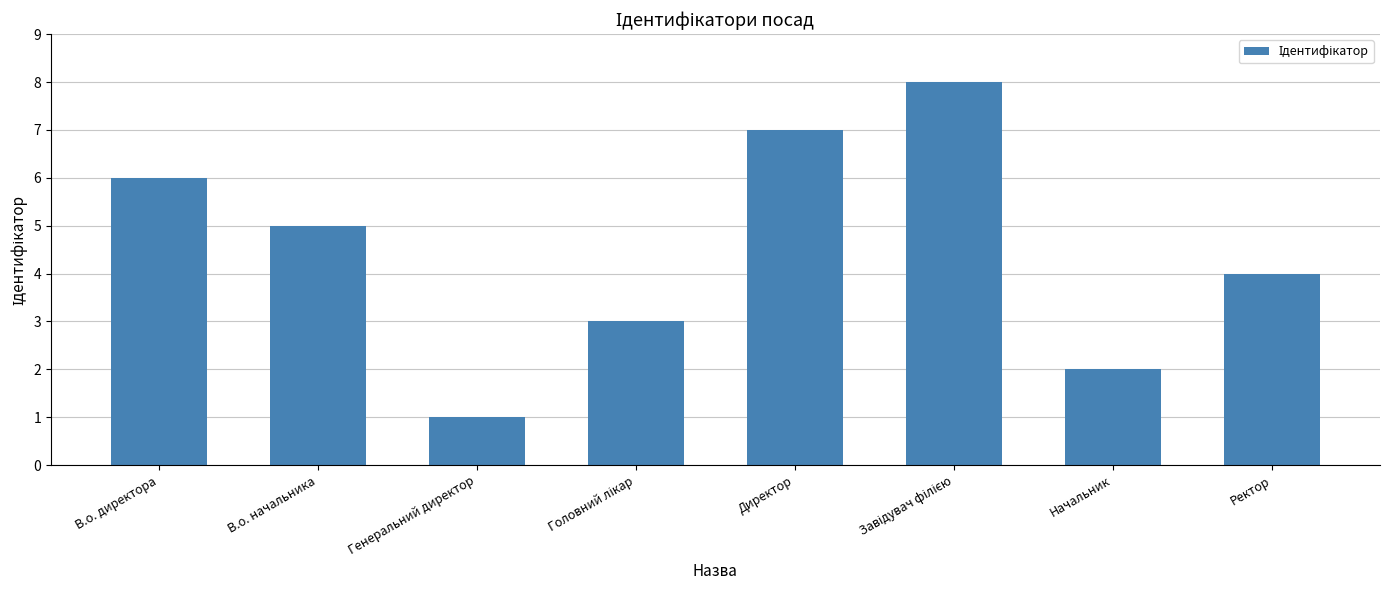

Reading left to right, list all the values displayed in this chart.

6	5	1	3	7	8	2	4